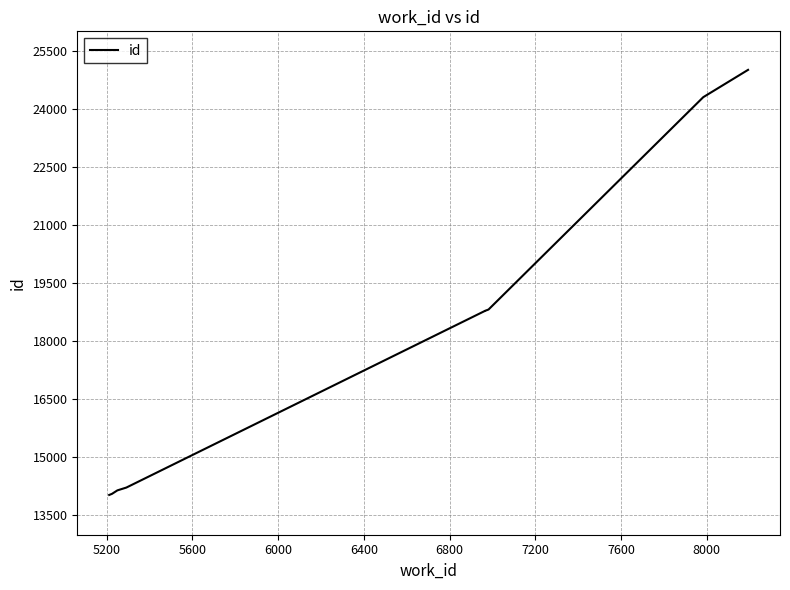

How many values are below 18783?

5